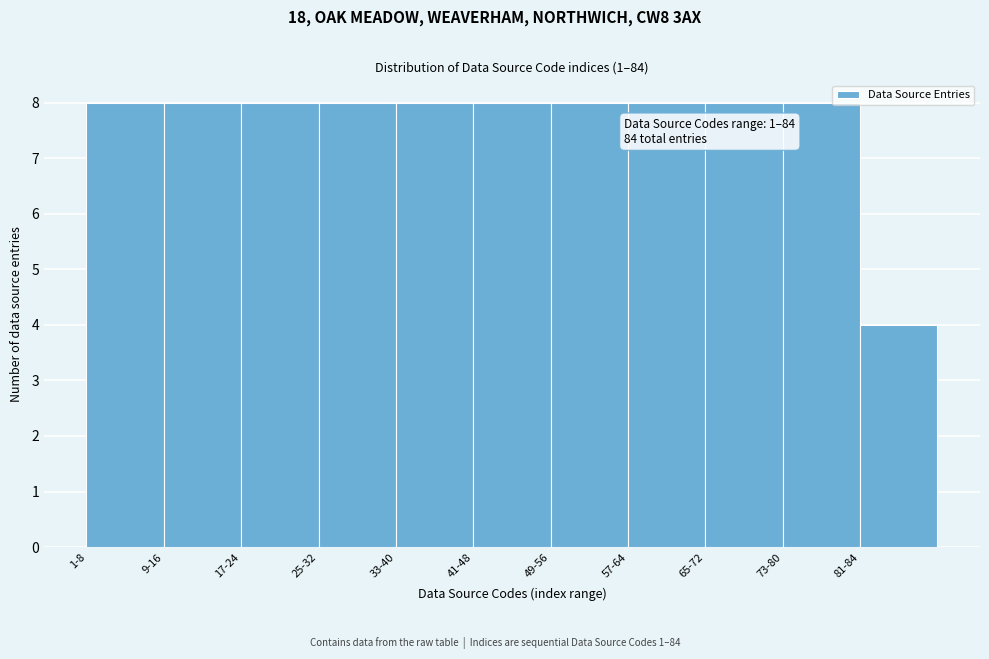

Reading left to right, extract all data points from this chart.

8	8	8	8	8	8	8	8	8	8	4